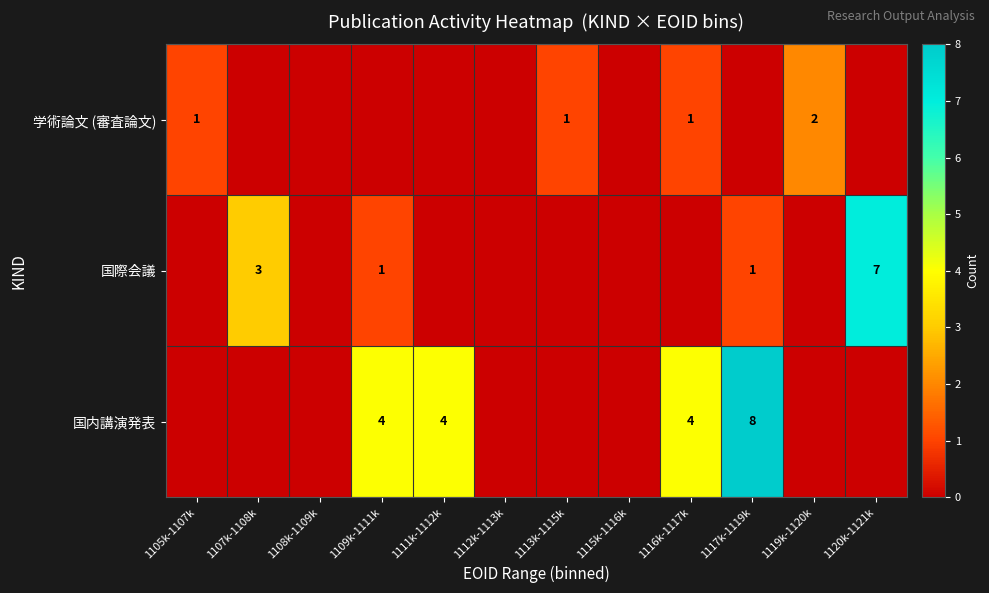

Is it true that 国際会議 equals 3 at 1107k-1108k?

True